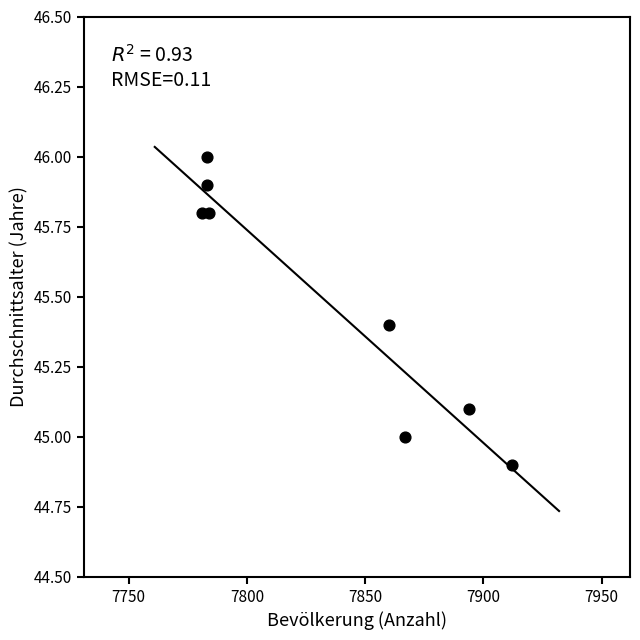

What is the average Y value?

45.5